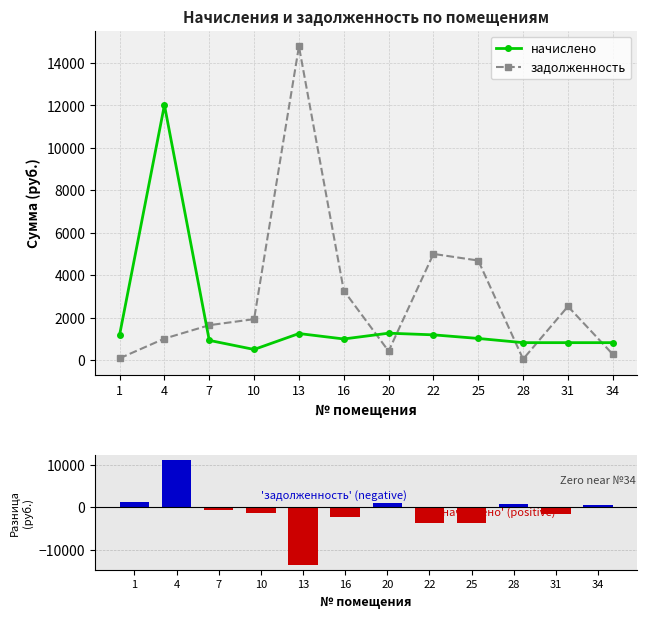

What is the difference between the задолженность values at 28 and 25?

4645.6